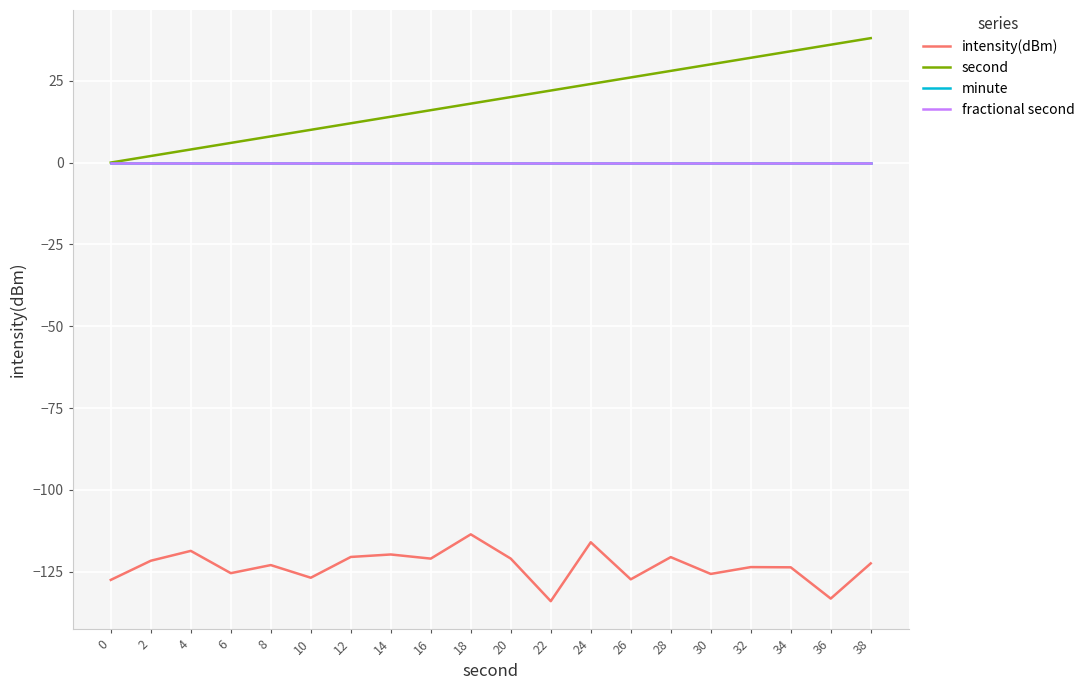

At which category does intensity(dBm) reach its first local peak?

4